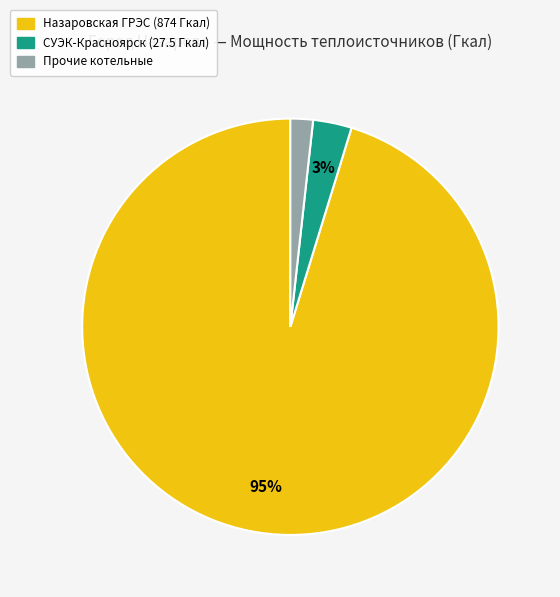

Does any single category account for the majority?

Yes